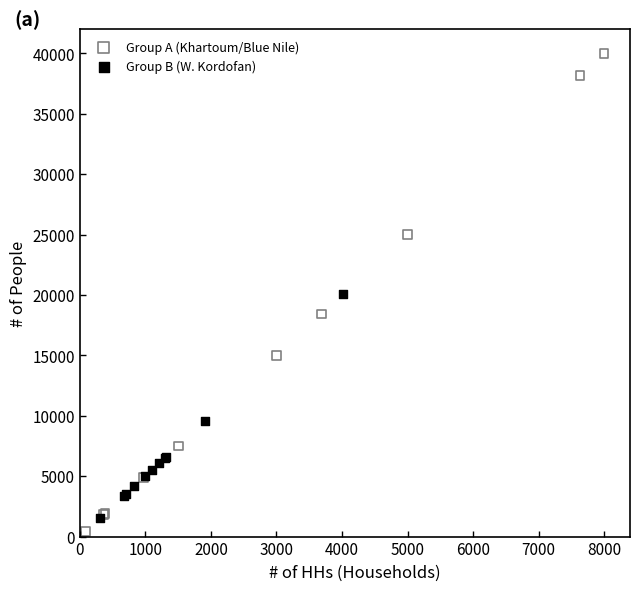

Which series reaches the maximum Y coordinate?

Group A (Khartoum/Blue Nile)